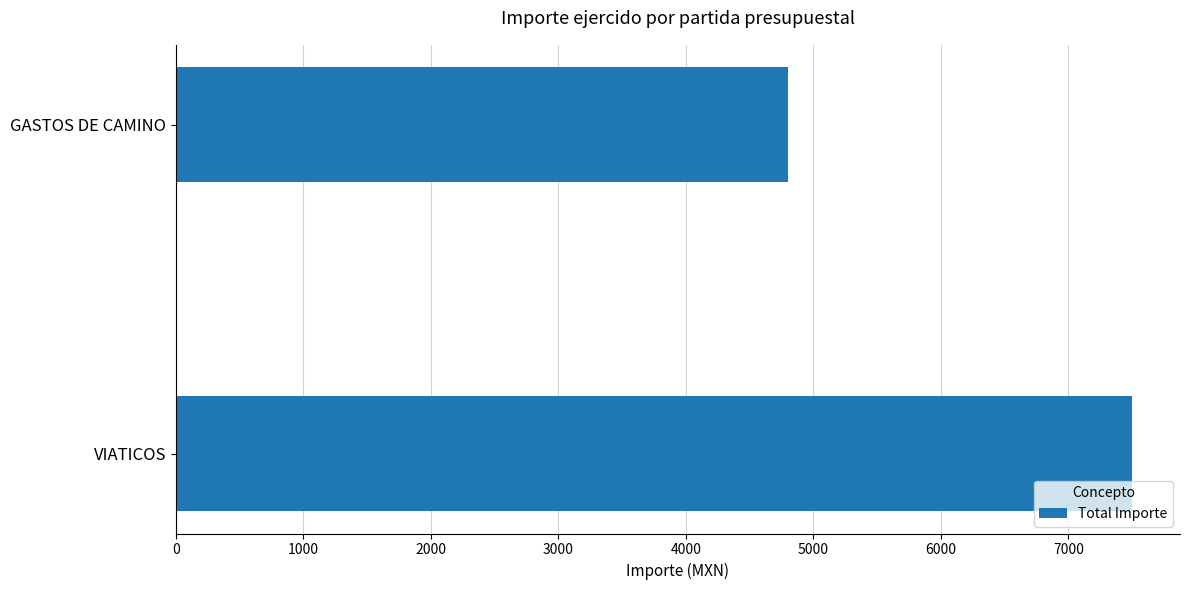

List the labels in order of value, largest first.

VIATICOS, GASTOS DE CAMINO